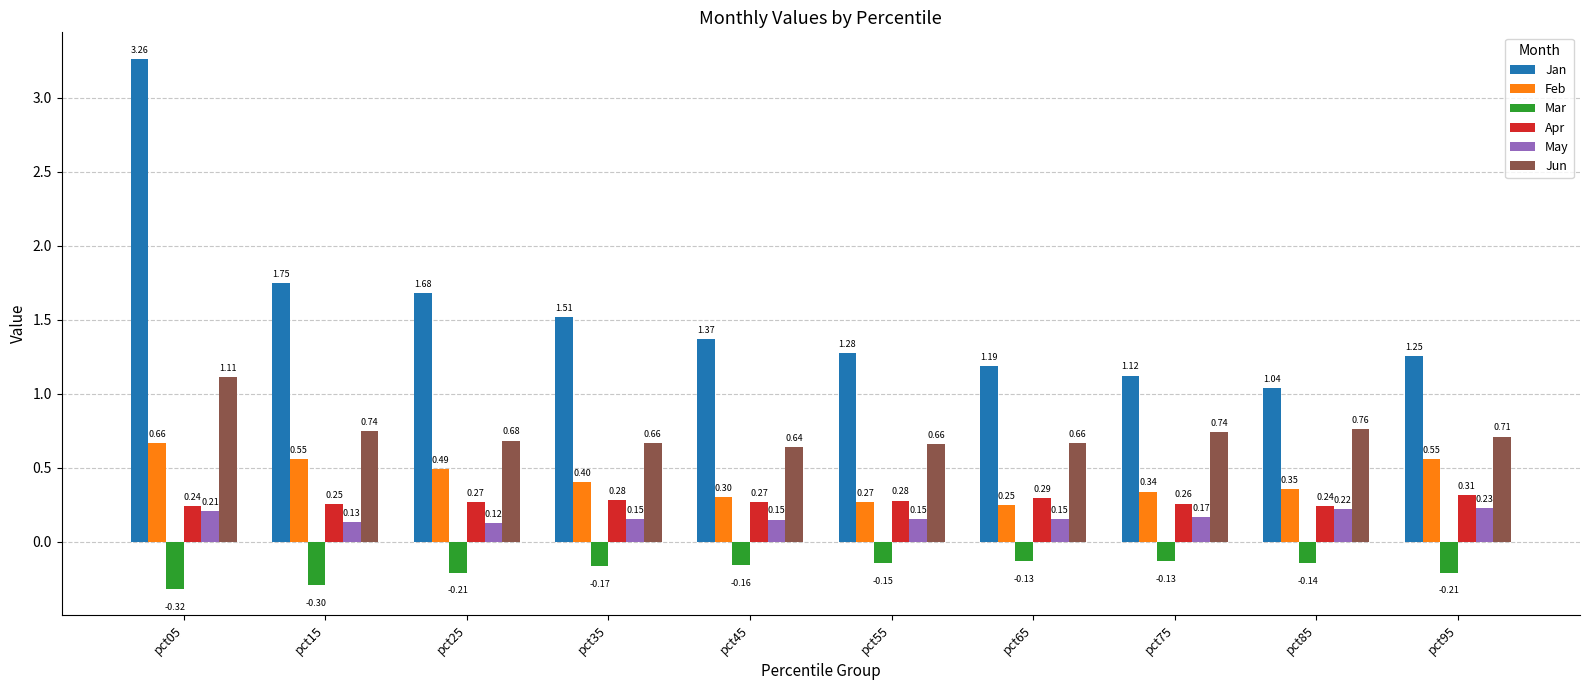

Count the number of data series in this chart.

6